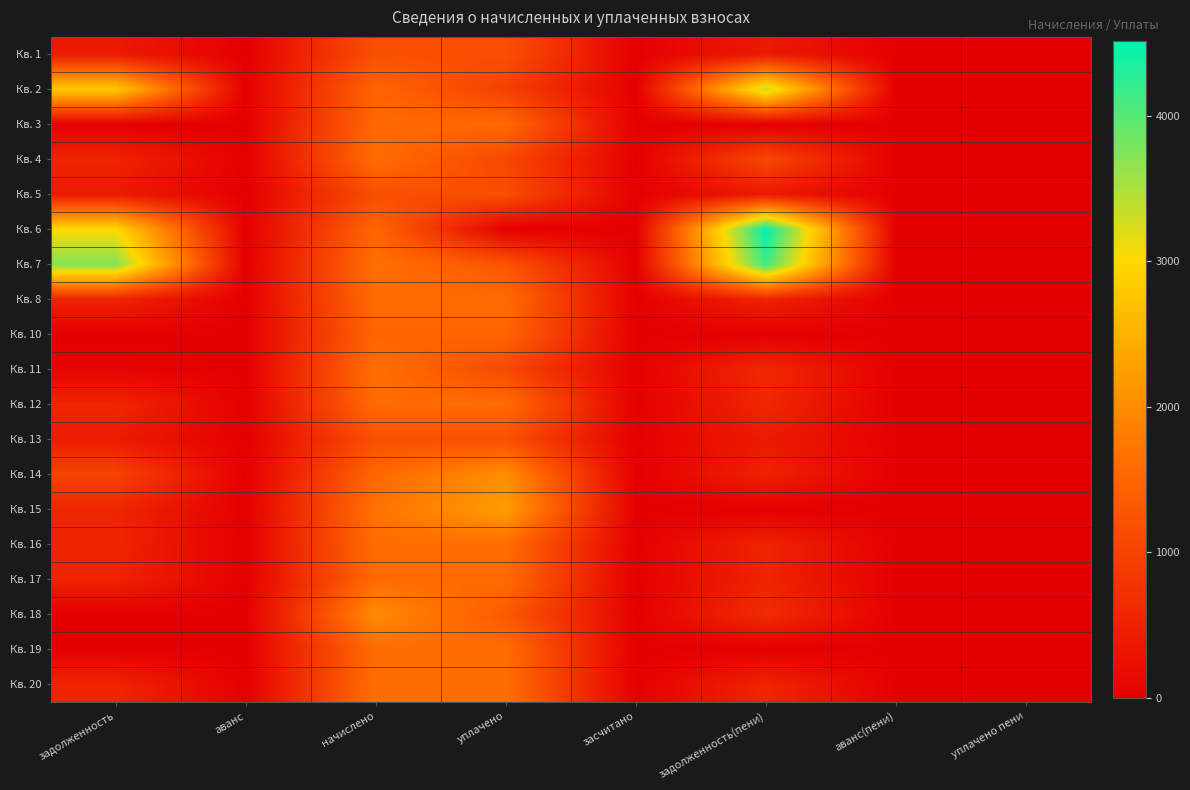

Reading left to right, extract all data points from this chart.

Кв. 1: задолженность=395.7	аванс=0.0	начислено=1187.2	уплачено=1187.2	засчитано=0.0	задолженность(пени)=395.7	аванс(пени)=0.0	уплачено пени=0.0
Кв. 2: задолженность=2806.3	аванс=0.0	начислено=1485.9	уплачено=957.2	засчитано=0.0	задолженность(пени)=3335.0	аванс(пени)=0.0	уплачено пени=0.0
Кв. 3: задолженность=0.0	аванс=0.0	начислено=1548.5	уплачено=1548.5	засчитано=0.0	задолженность(пени)=0.0	аванс(пени)=0.0	уплачено пени=0.0
Кв. 4: задолженность=535.8	аванс=0.0	начислено=1607.5	уплачено=1071.7	засчитано=0.0	задолженность(пени)=1071.7	аванс(пени)=0.0	уплачено пени=0.0
Кв. 5: задолженность=389.8	аванс=0.0	начислено=1168.8	уплачено=1168.8	засчитано=0.0	задолженность(пени)=389.8	аванс(пени)=0.0	уплачено пени=0.0
Кв. 6: задолженность=3008.6	аванс=0.0	начислено=1504.3	уплачено=0.0	засчитано=0.0	задолженность(пени)=4512.9	аванс(пени)=0.0	уплачено пени=0.0
Кв. 7: задолженность=3735.2	аванс=0.0	начислено=1655.5	уплачено=1253.7	засчитано=0.0	задолженность(пени)=4137.0	аванс(пени)=0.0	уплачено пени=0.0
Кв. 8: задолженность=529.6	аванс=0.0	начислено=1589.1	уплачено=1589.2	засчитано=0.0	задолженность(пени)=529.5	аванс(пени)=0.0	уплачено пени=0.0
Кв. 10: задолженность=0.0	аванс=0.0	начислено=1496.9	уплачено=1496.9	засчитано=0.0	задолженность(пени)=0.0	аванс(пени)=0.0	уплачено пени=0.0
Кв. 11: задолженность=60.3	аванс=0.0	начислено=1629.7	уплачено=1086.4	засчитано=0.0	задолженность(пени)=603.5	аванс(пени)=0.0	уплачено пени=0.0
Кв. 12: задолженность=575.1	аванс=0.0	начислено=1589.1	уплачено=1589.1	засчитано=0.0	задолженность(пени)=575.1	аванс(пени)=0.0	уплачено пени=0.0
Кв. 13: задолженность=394.7	аванс=0.0	начислено=1183.5	уплачено=1183.5	засчитано=0.0	задолженность(пени)=394.7	аванс(пени)=0.0	уплачено пени=0.0
Кв. 14: задолженность=1015.2	аванс=0.0	начислено=1522.7	уплачено=2030.3	засчитано=0.0	задолженность(пени)=507.6	аванс(пени)=0.0	уплачено пени=0.0
Кв. 15: задолженность=558.0	аванс=0.0	начислено=1673.9	уплачено=2231.9	засчитано=0.0	задолженность(пени)=0.0	аванс(пени)=0.0	уплачено пени=0.0
Кв. 16: задолженность=535.8	аванс=0.0	начислено=1607.5	уплачено=1607.5	засчитано=0.0	задолженность(пени)=535.8	аванс(пени)=0.0	уплачено пени=0.0
Кв. 17: задолженность=523.6	аванс=0.0	начислено=1570.7	уплачено=1570.7	засчитано=0.0	задолженность(пени)=523.6	аванс(пени)=0.0	уплачено пени=0.0
Кв. 18: задолженность=0.0	аванс=0.0	начислено=1994.7	уплачено=1329.8	засчитано=0.0	задолженность(пени)=664.9	аванс(пени)=0.0	уплачено пени=2.3
Кв. 19: задолженность=0.0	аванс=0.0	начислено=1592.8	уплачено=1592.8	засчитано=0.0	задолженность(пени)=0.0	аванс(пени)=0.0	уплачено пени=0.0
Кв. 20: задолженность=545.2	аванс=0.0	начислено=1618.6	уплачено=1618.6	засчитано=0.0	задолженность(пени)=545.2	аванс(пени)=0.0	уплачено пени=0.0